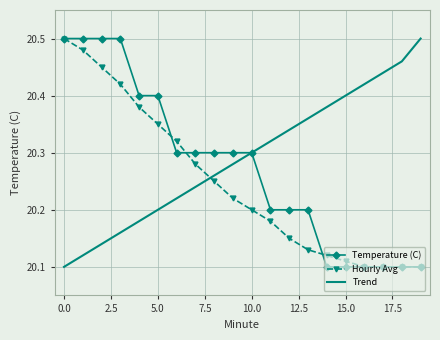

List the series in order of their overall mean, lowest first.

Hourly Avg, Temperature (C), Trend